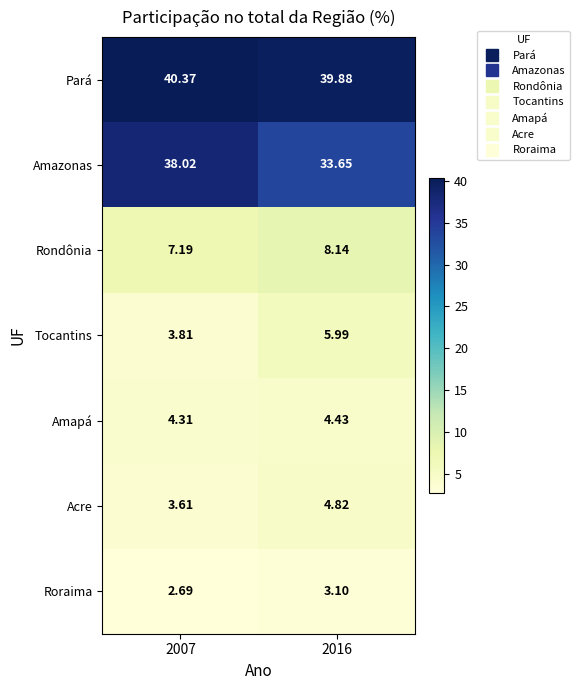

How many values in the Pará series exceed 40?

1